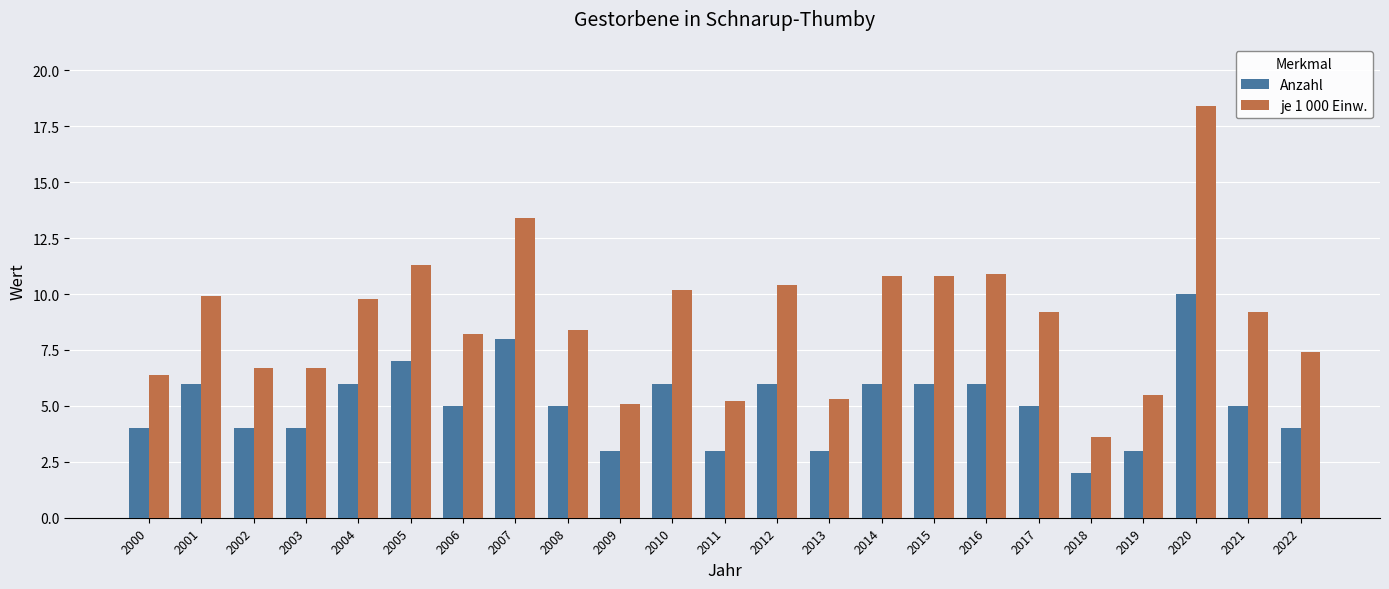

At which label does je 1 000 Einw. first exceed 9?

2001